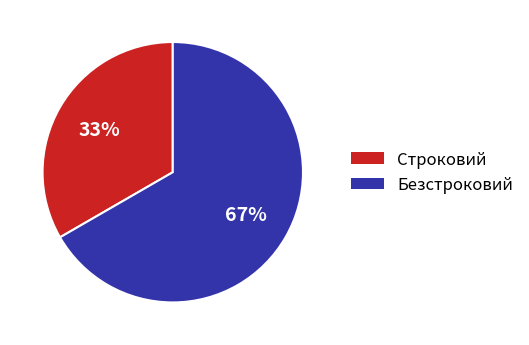

What is the smallest slice in the pie chart?

Строковий